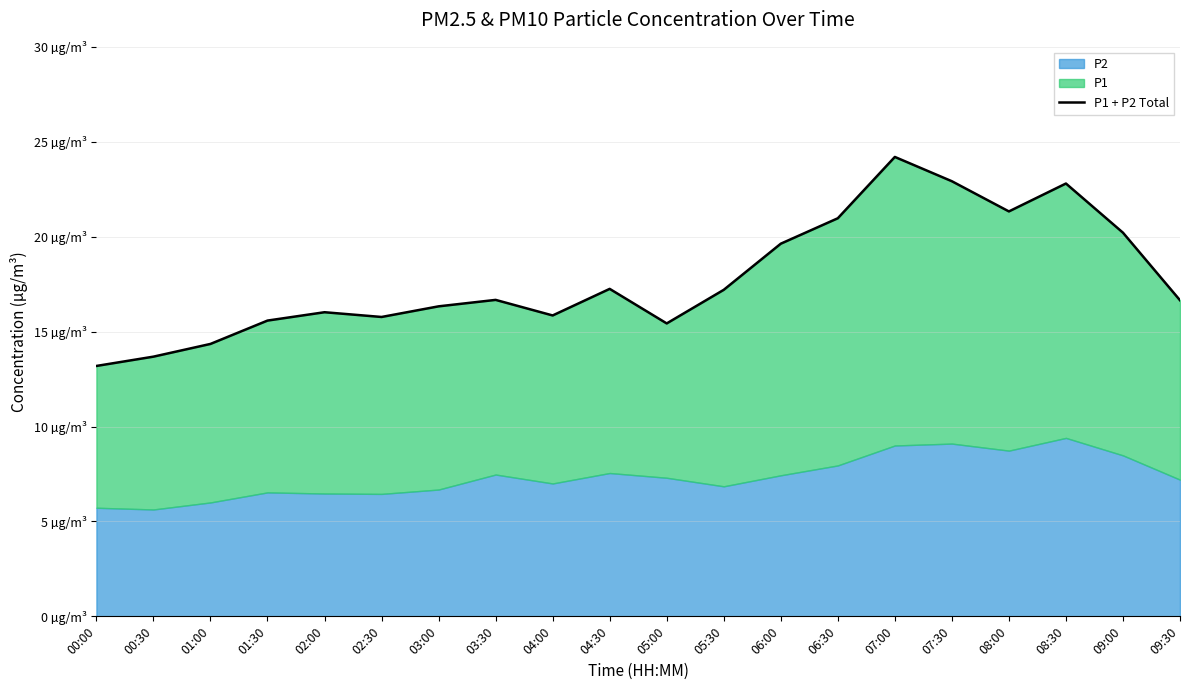

Reading right to left, extract all data points from this chart.

09:30=16.6	09:00=20.2	08:30=22.8	08:00=21.3	07:30=22.9	07:00=24.2	06:30=21.0	06:00=19.6	05:30=17.2	05:00=15.4	04:30=17.2	04:00=15.8	03:30=16.7	03:00=16.3	02:30=15.8	02:00=16.0	01:30=15.6	01:00=14.3	00:30=13.7	00:00=13.2